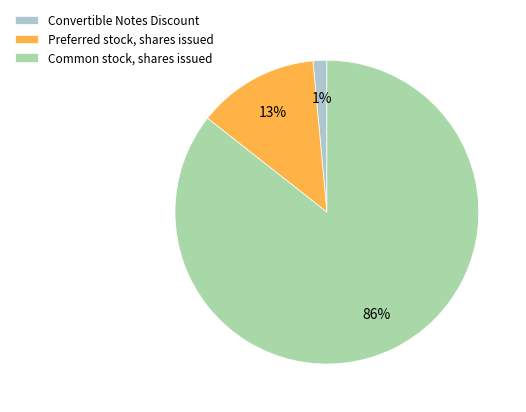

True or false: Common stock, shares issued accounts for 97% of the total.

False